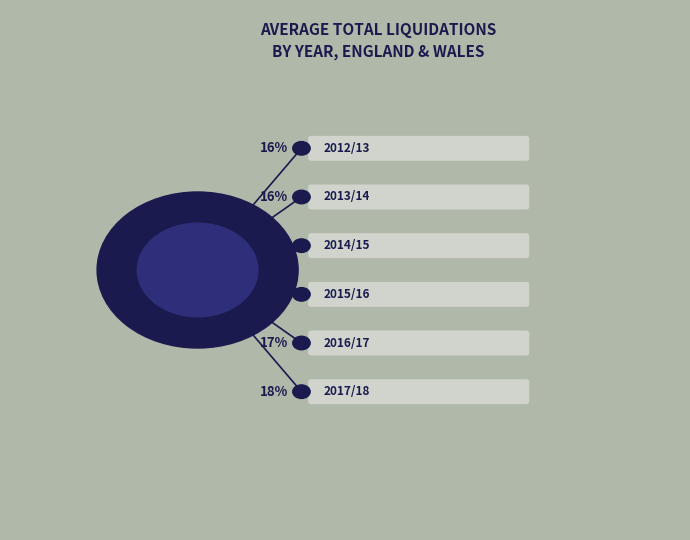

Is there any slice that represents more than half of the pie?

No